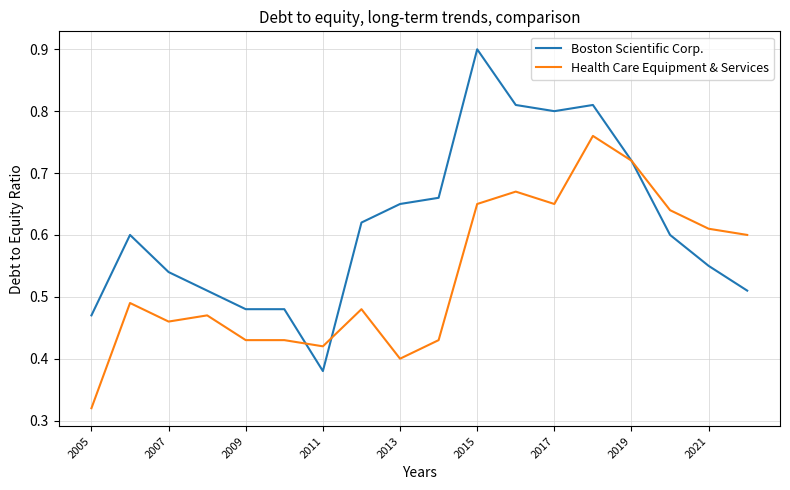

What is the highest value of the Boston Scientific Corp. series?

0.9